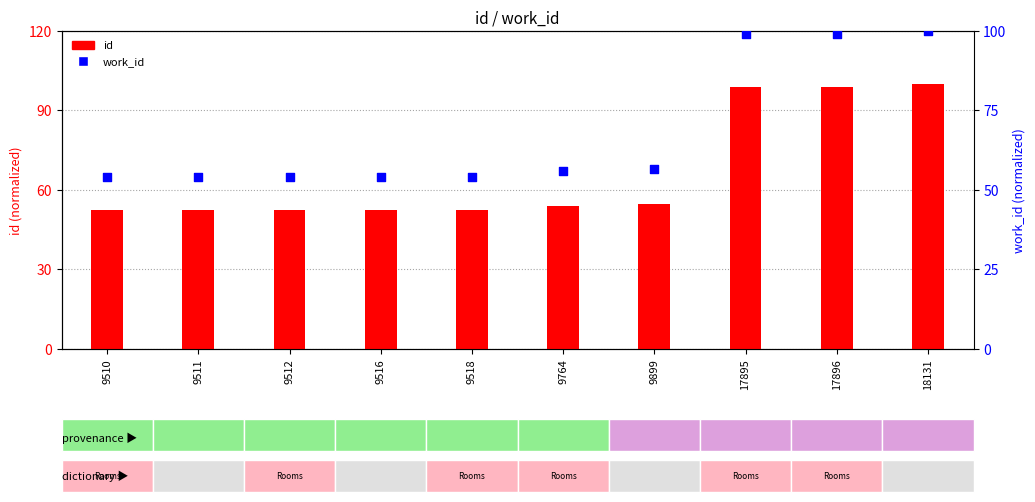

Which series has the largest total across all categories?

work_id